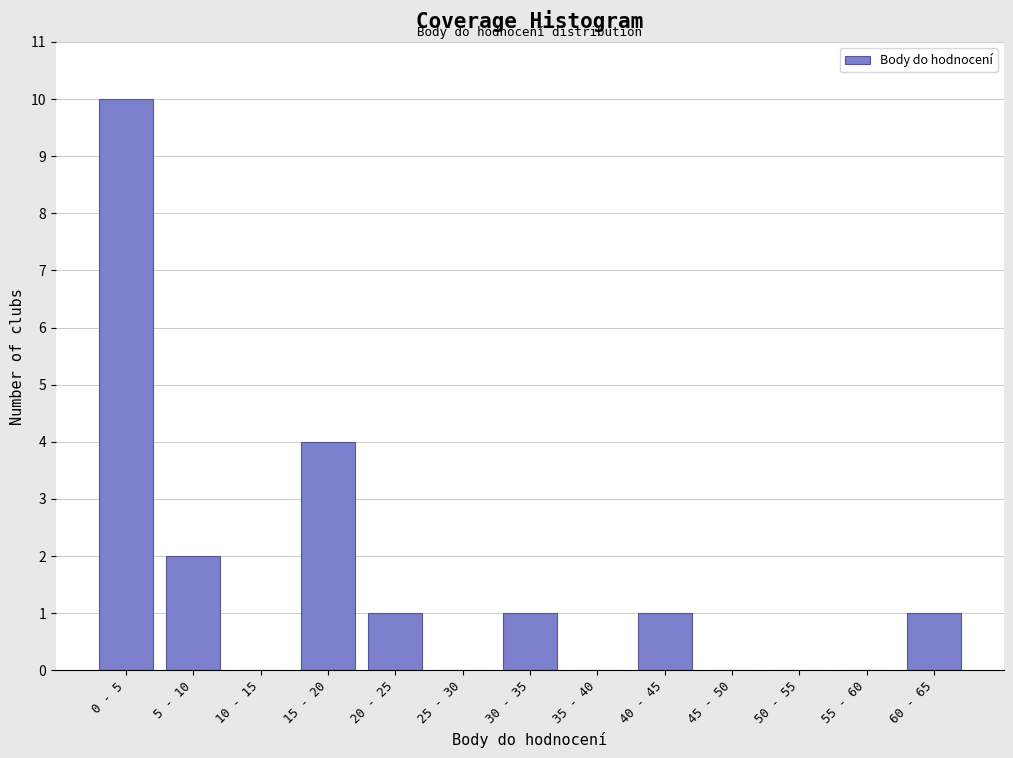

Reading right to left, extract all data points from this chart.

60 - 65=1	55 - 60=0	50 - 55=0	45 - 50=0	40 - 45=1	35 - 40=0	30 - 35=1	25 - 30=0	20 - 25=1	15 - 20=4	10 - 15=0	5 - 10=2	0 - 5=10